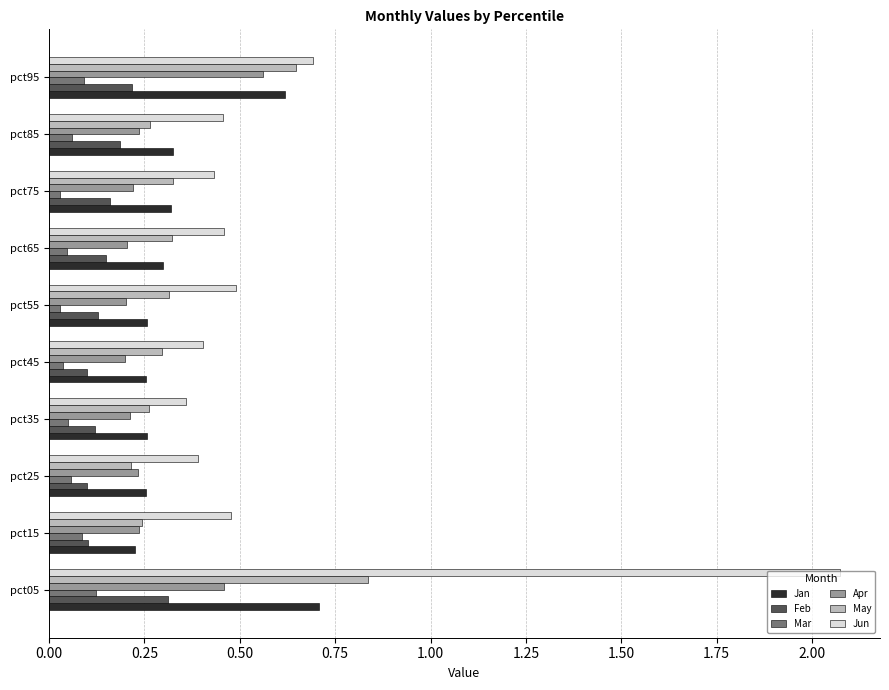

Count the Apr values in the range 0 to 1.

10